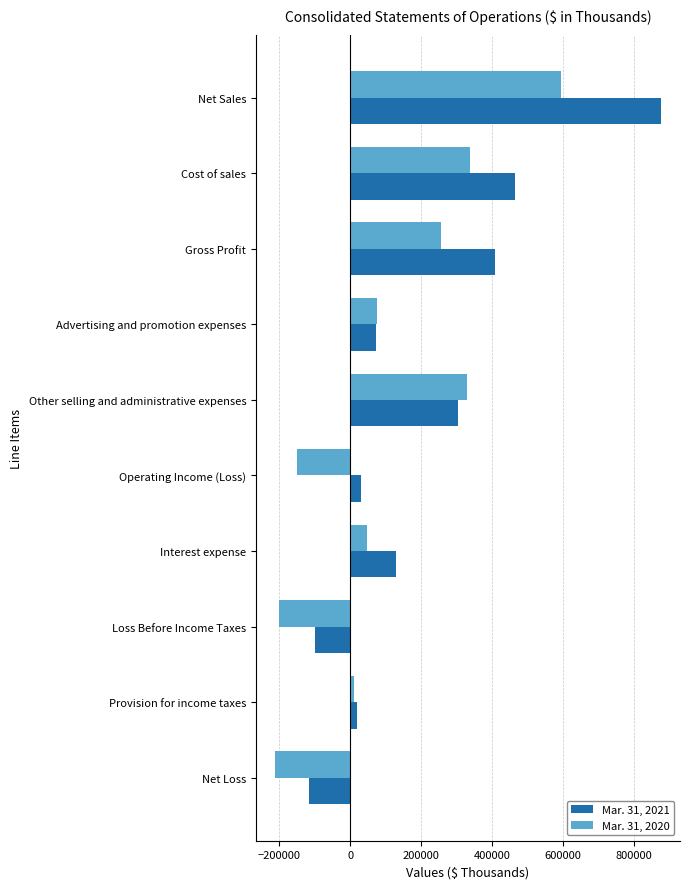

How many values in Mar. 31, 2021 are below zero?

2